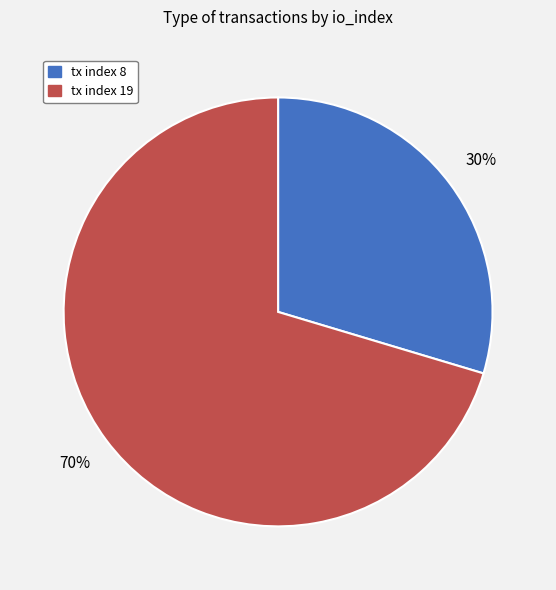

Is it true that tx index 8 is 30% of the pie?

True